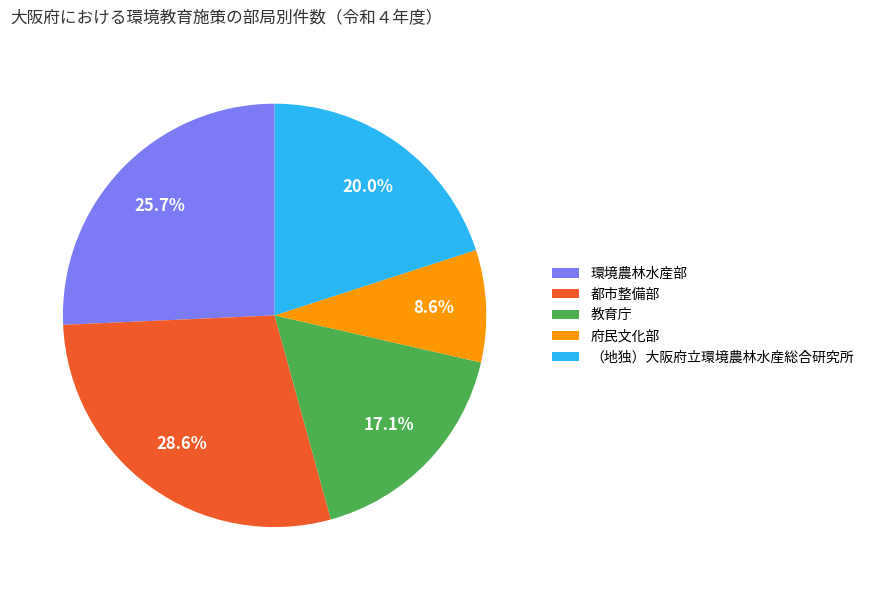

How much of the chart is everything except 環境農林水産部?

74.3%